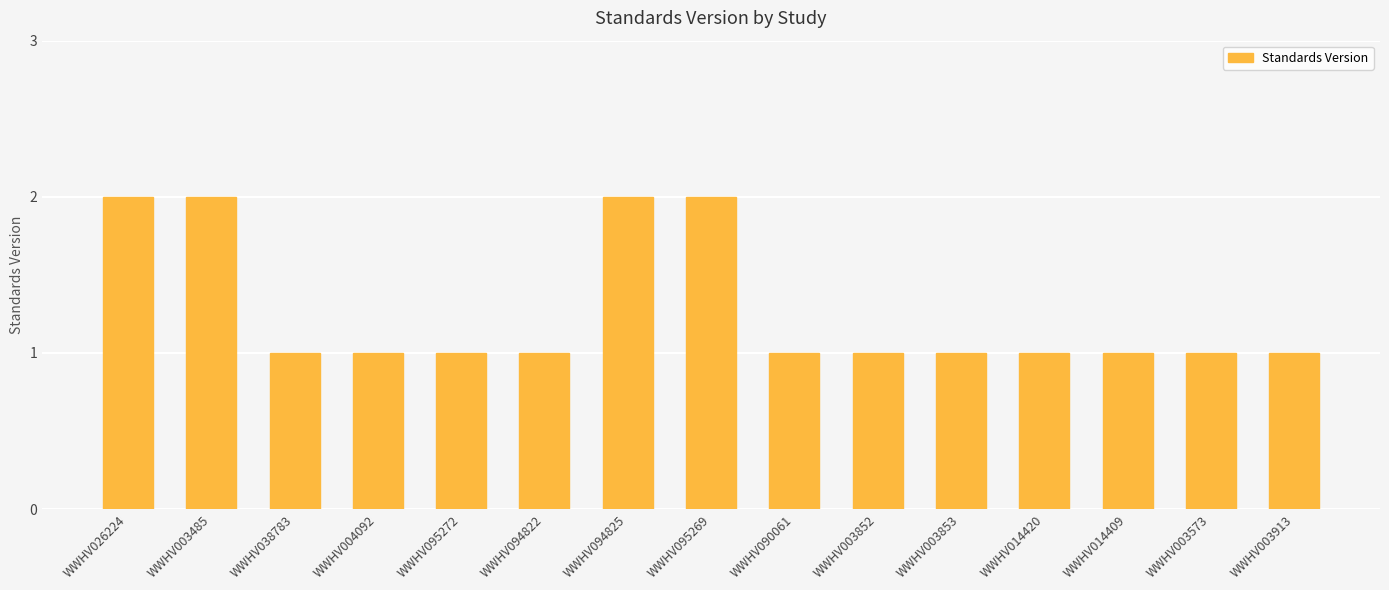

Does the chart contain any negative values?

No